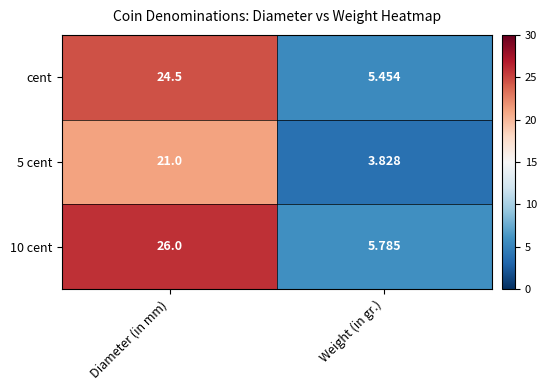

At Weight (in gr.), list the series in order from smallest to largest.

5 cent, cent, 10 cent